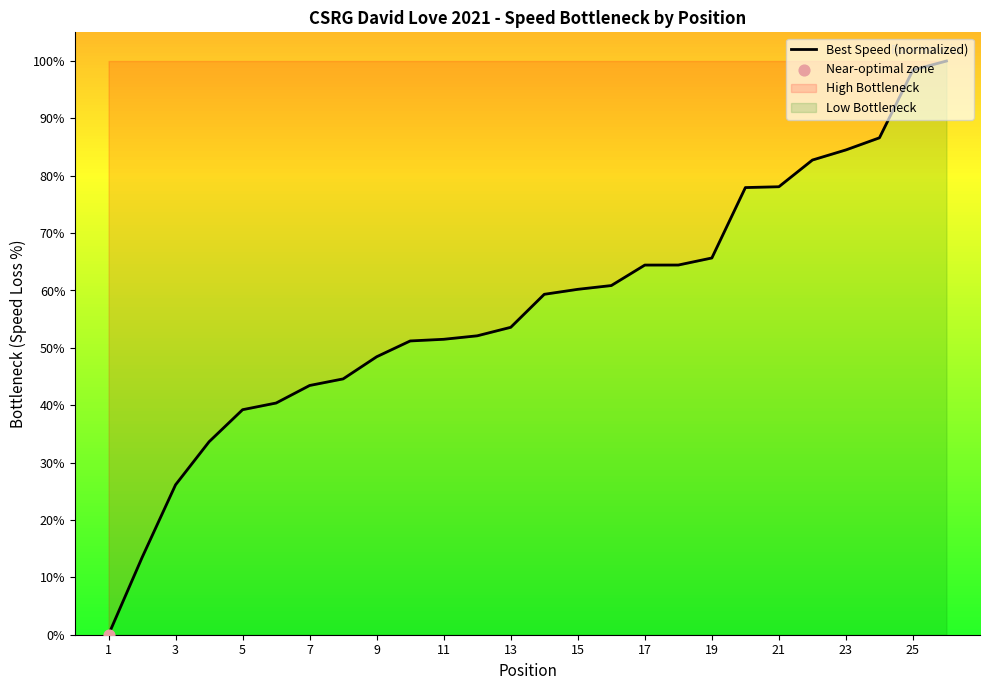

What is the difference between the values at 17 and 15?

4.2